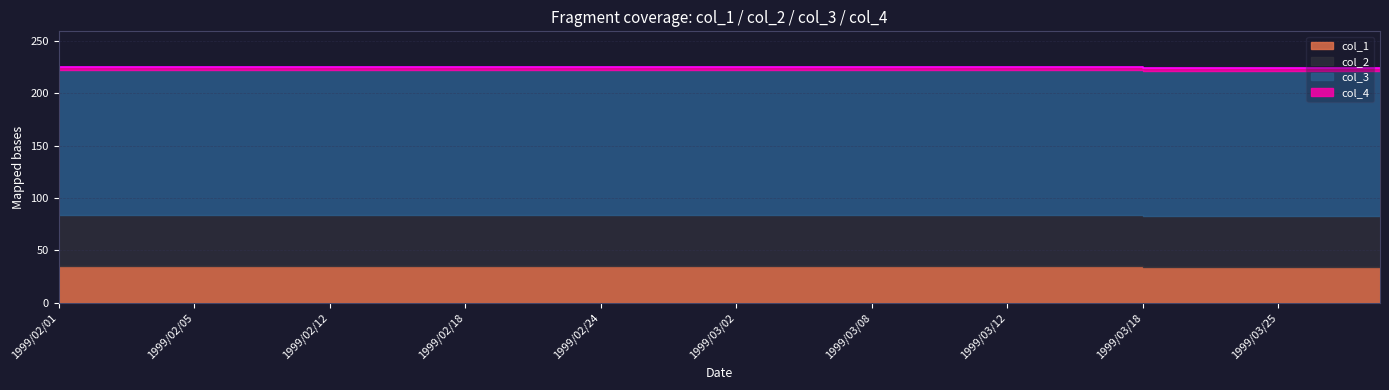

What are all the series names shown in the legend?

col_1, col_2, col_3, col_4